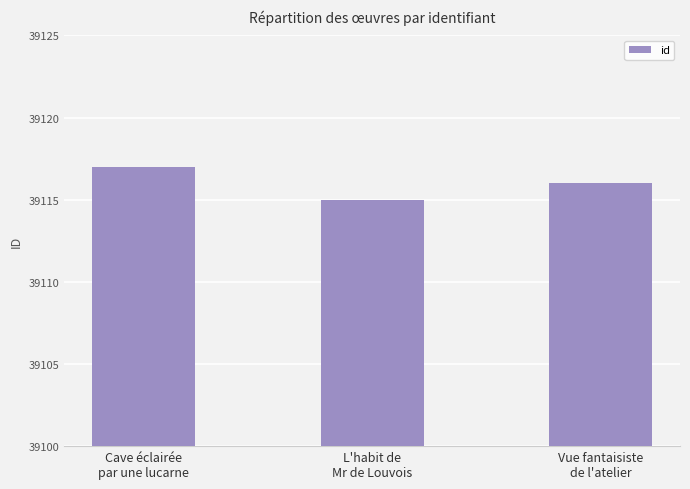

Reading left to right, what are all the values shown in this chart?

39117	39115	39116